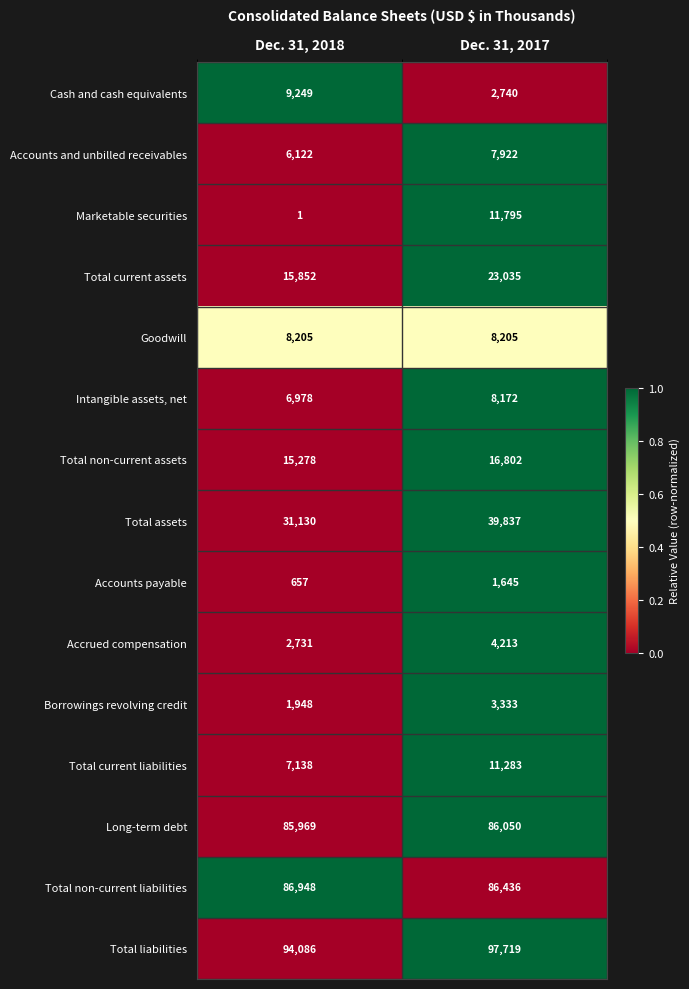

What is the sum of the Long-term debt values at Dec. 31, 2017 and Dec. 31, 2018?

172019